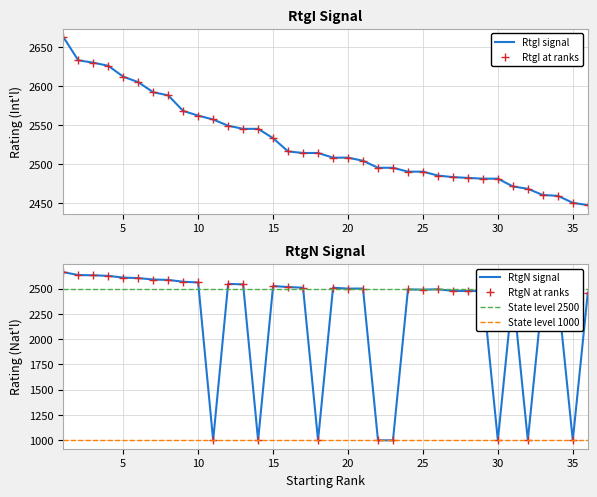

What is the total value across all series at 26?

4977